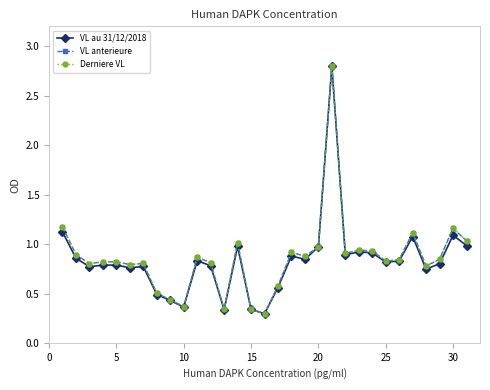

What is the maximum value shown in the chart?

2.8